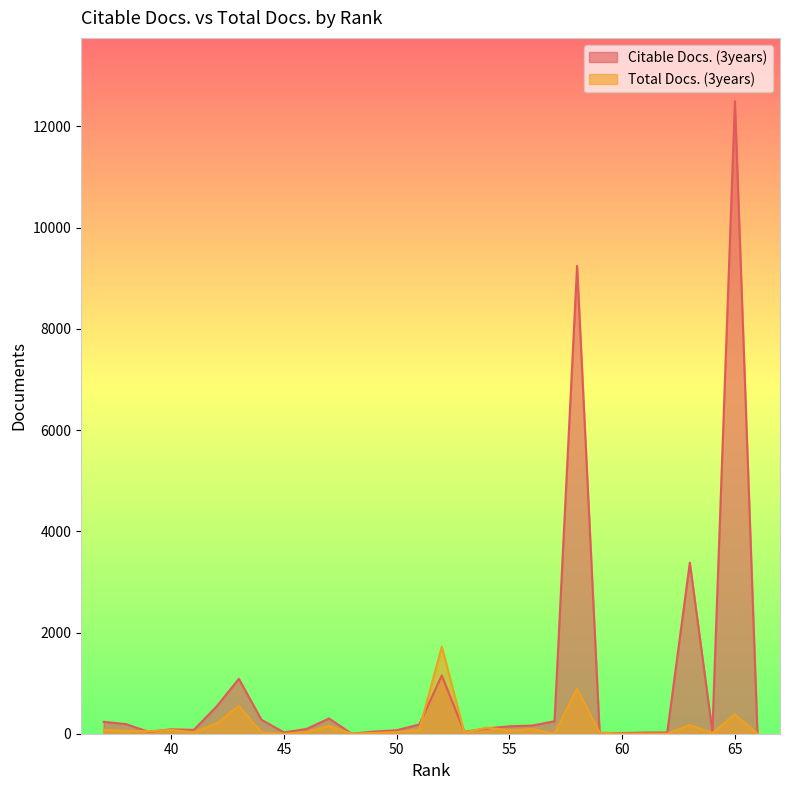

What is the difference between the second highest and minimum values in the Citable Docs. (3years) series?

9246